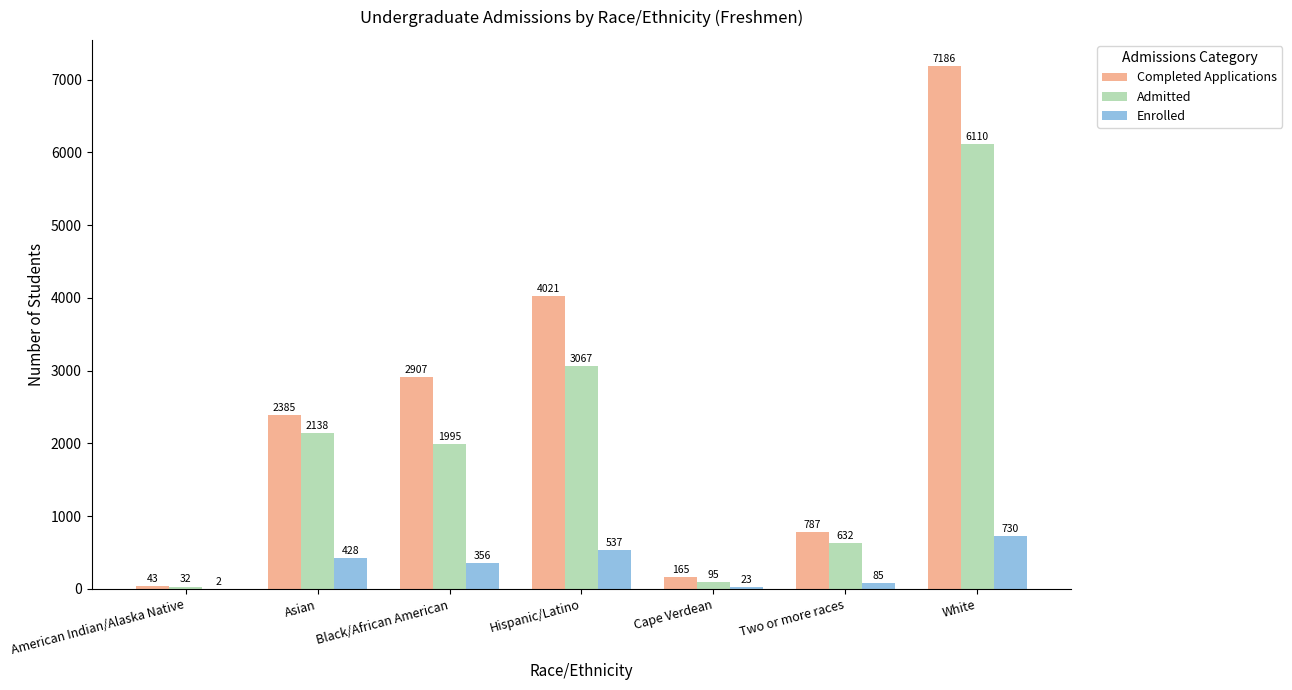

At which label does Enrolled first exceed 356?

Asian